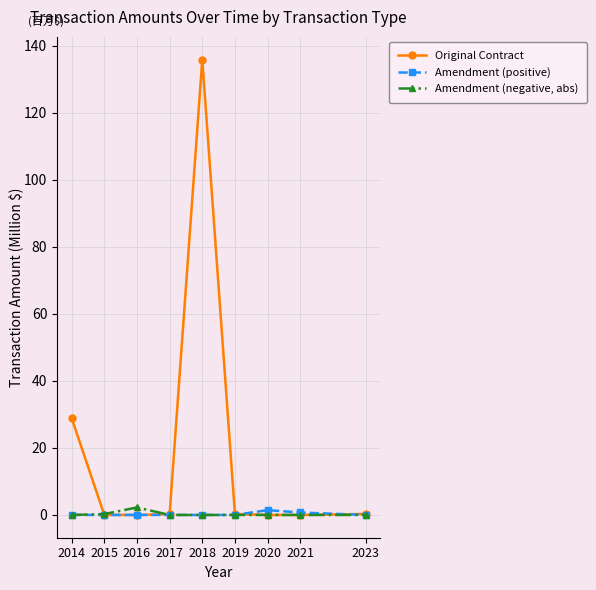

Which series changed the most between 2014 and 2017?

Original Contract